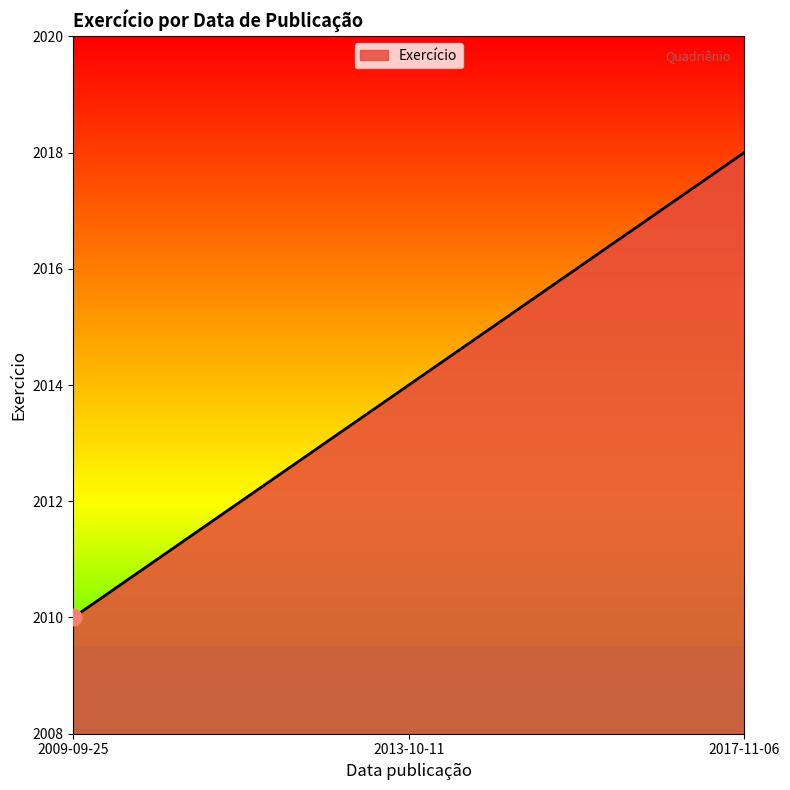

Does the chart have visible grid lines?

No